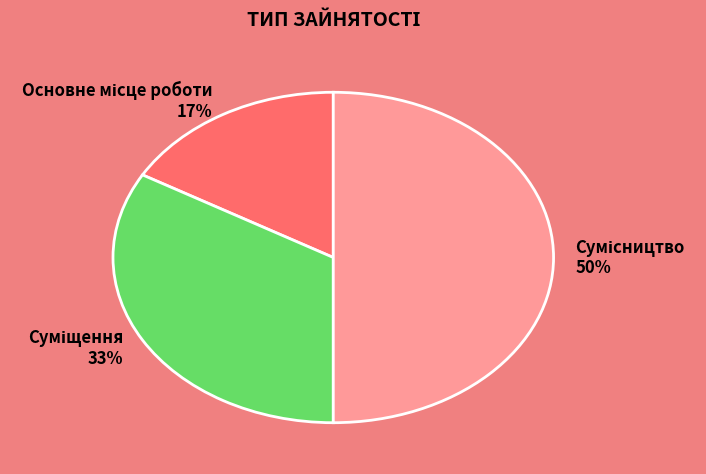

To the nearest percent, what is the average slice percentage?

33%